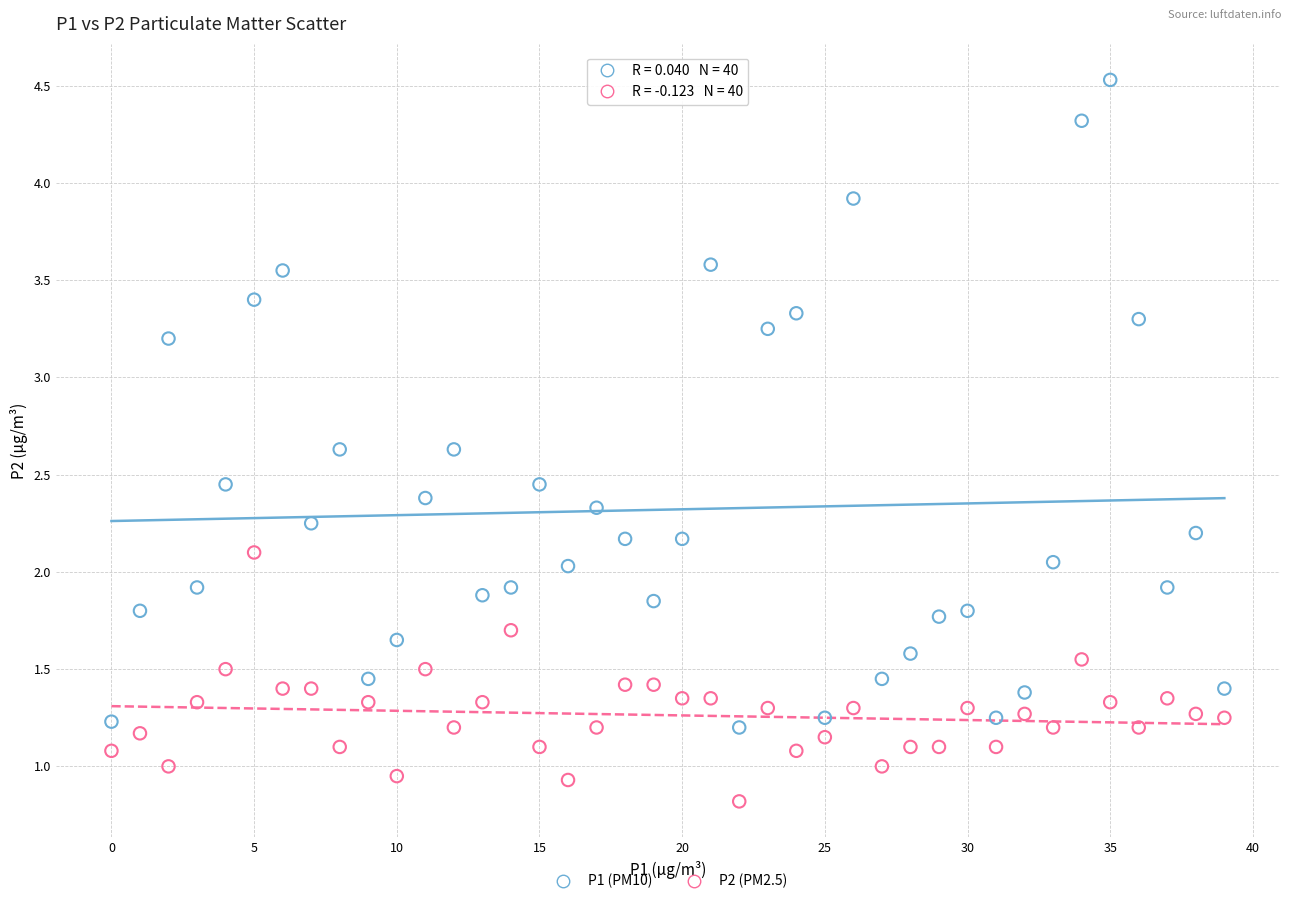

Across all data points, what is the range of Y values (max minus min)?

3.7